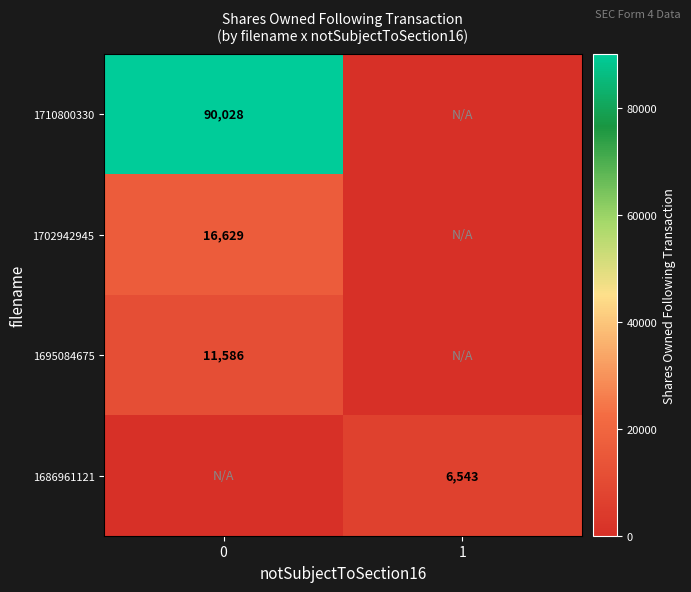

The value of 1686961121 at 1 is 10364. True or false?

False